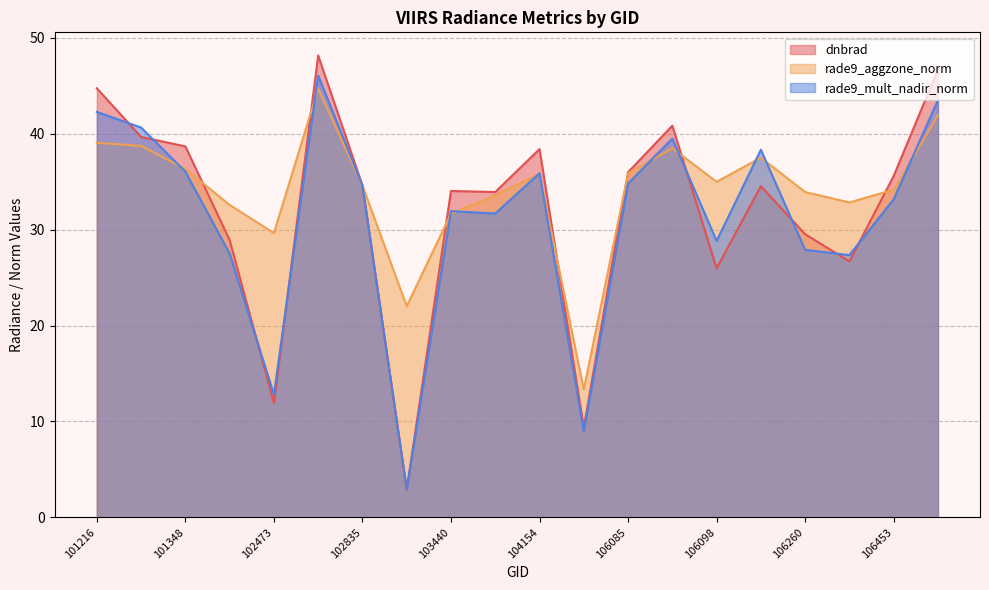

True or false: rade9_aggzone_norm has a value of 36.3 at 101348.

True